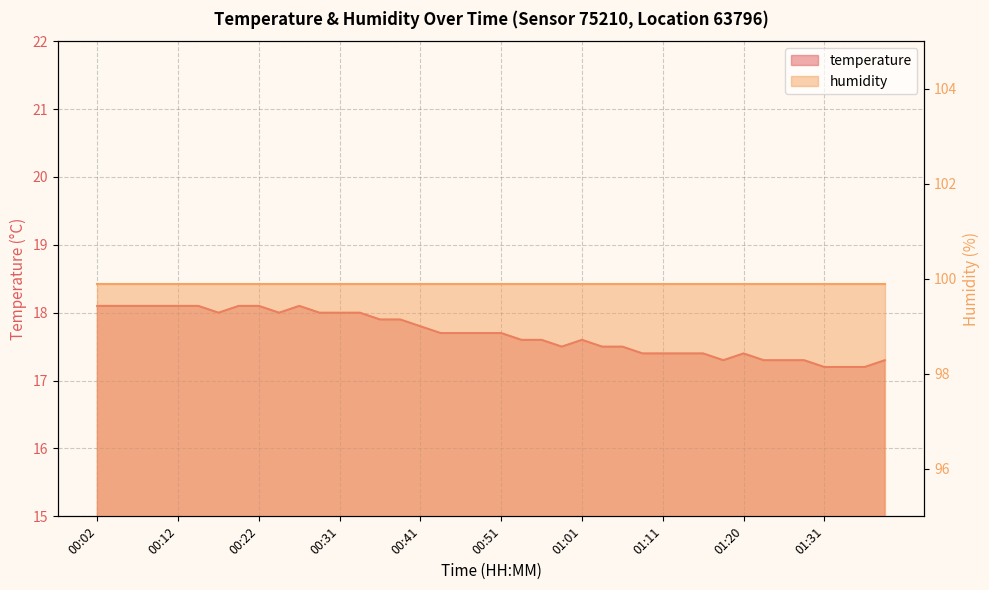

Is it true that the value at 00:09 is 18.1?

True